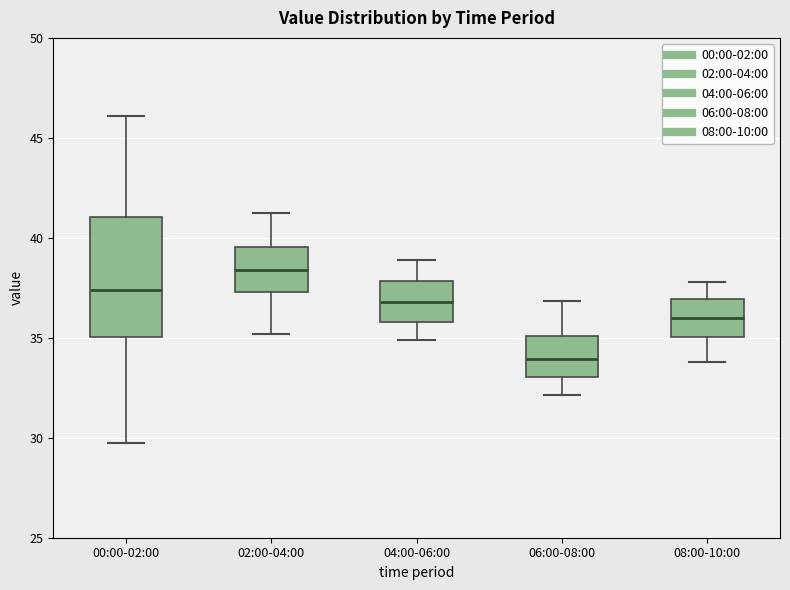

Where does the upper whisker of the box for 08:00-10:00 end on the y-axis? The values are not printed on the chart, so give them approximately, as read against the axis.

38.0